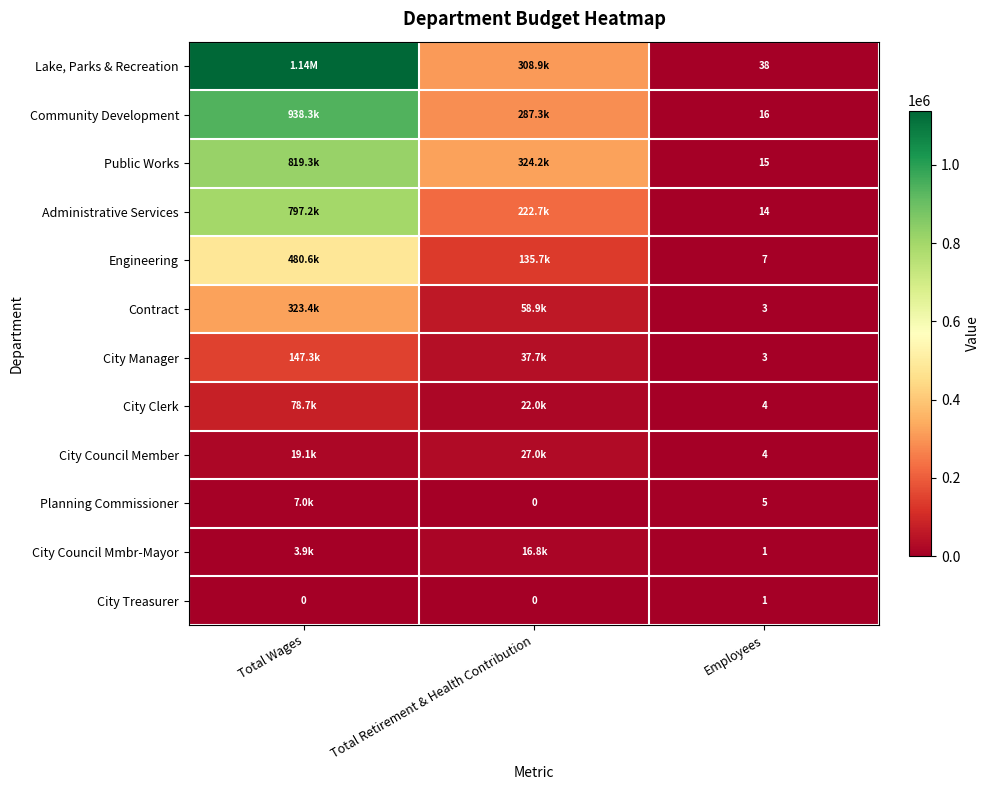

What is the spread (max minus min) of values at Employees?

37